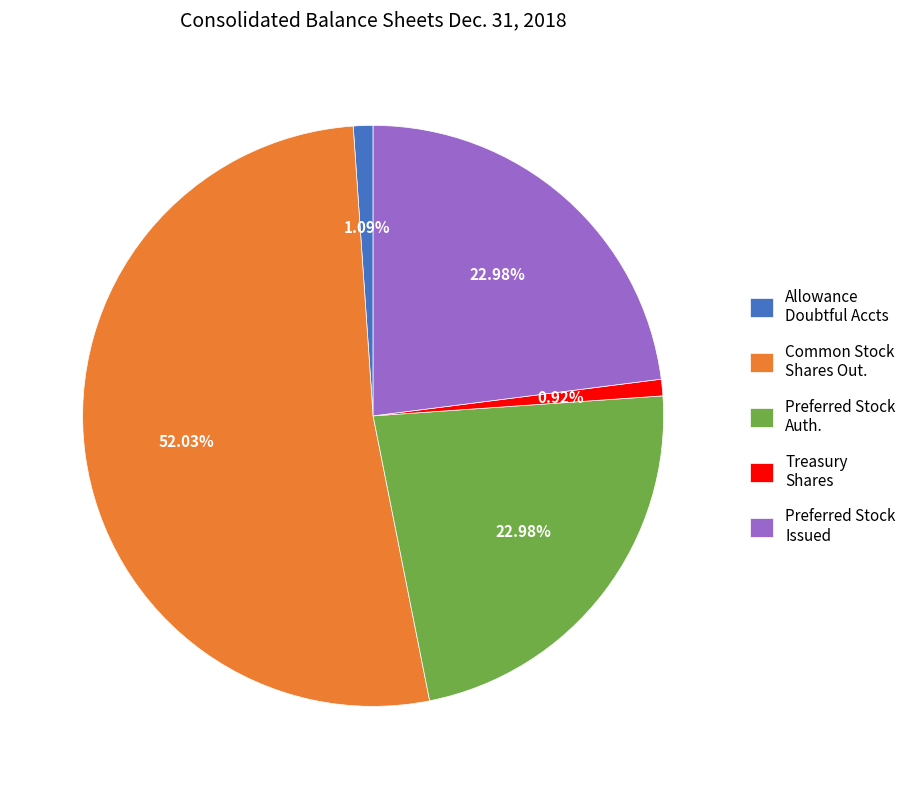

Between Treasury Shares and Preferred Stock Auth., which is larger?

Preferred Stock Auth.